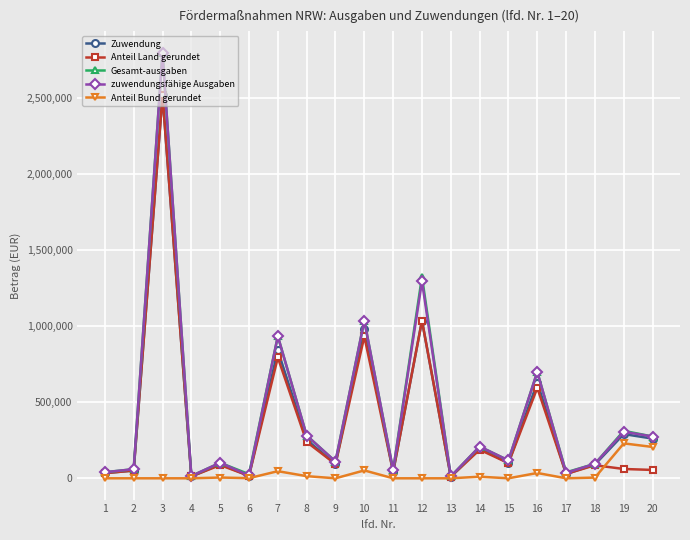

Which series changed the most between 12 and 20?

Gesamt-ausgaben